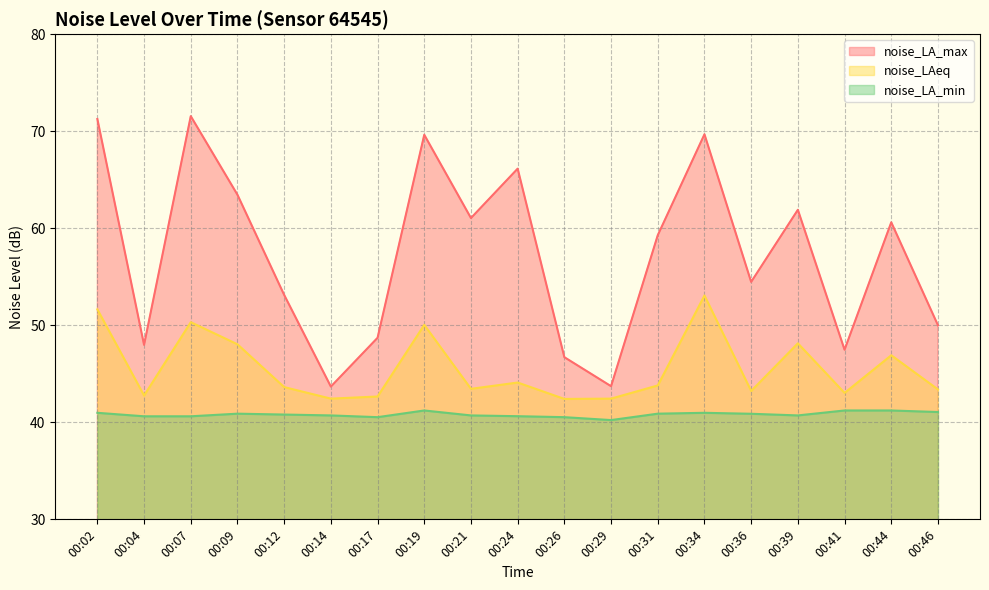

At which category does noise_LA_max reach its first local valley?

00:04